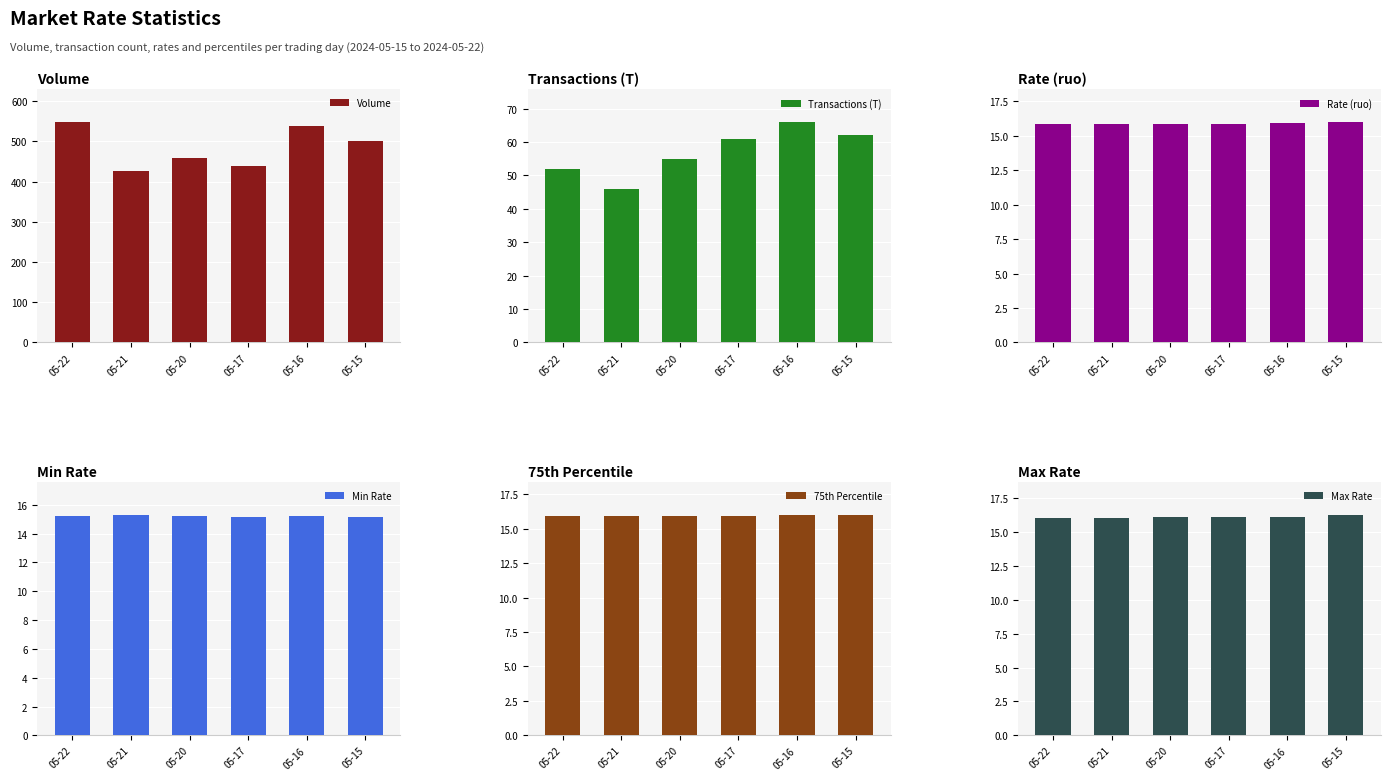

Between 05-22 and 05-17, which series saw the biggest shift?

Volume